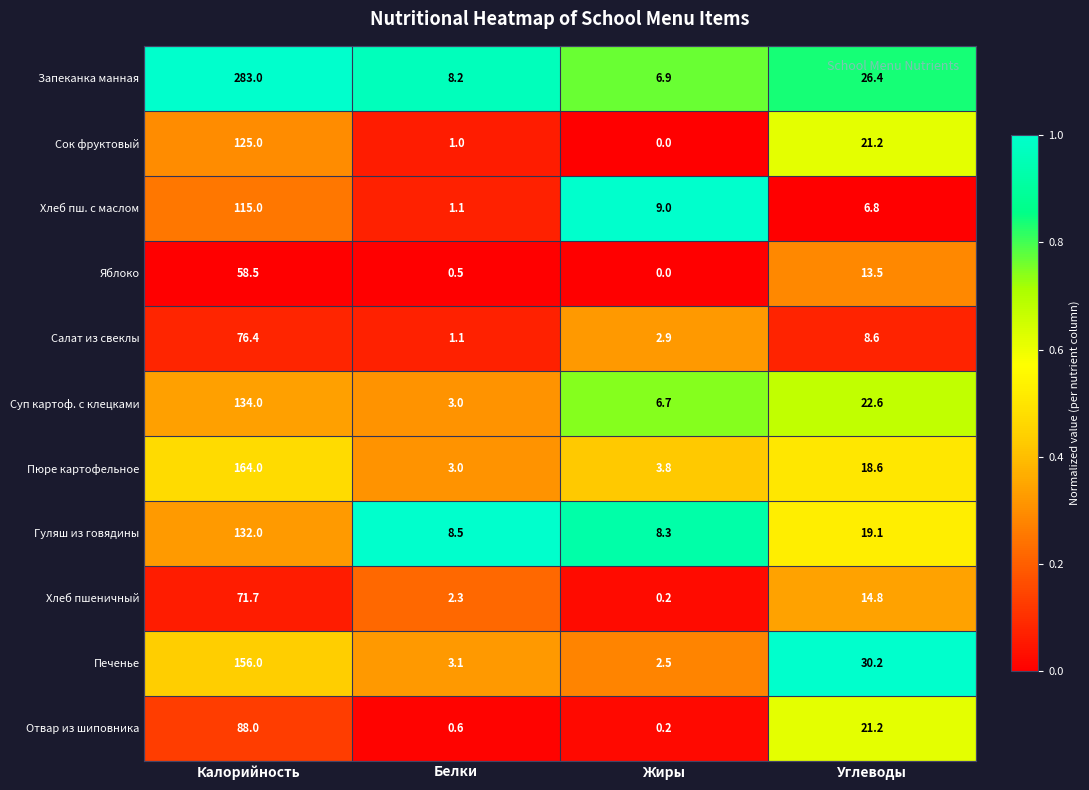

At which label does Пюре картофельное reach its minimum?

Белки